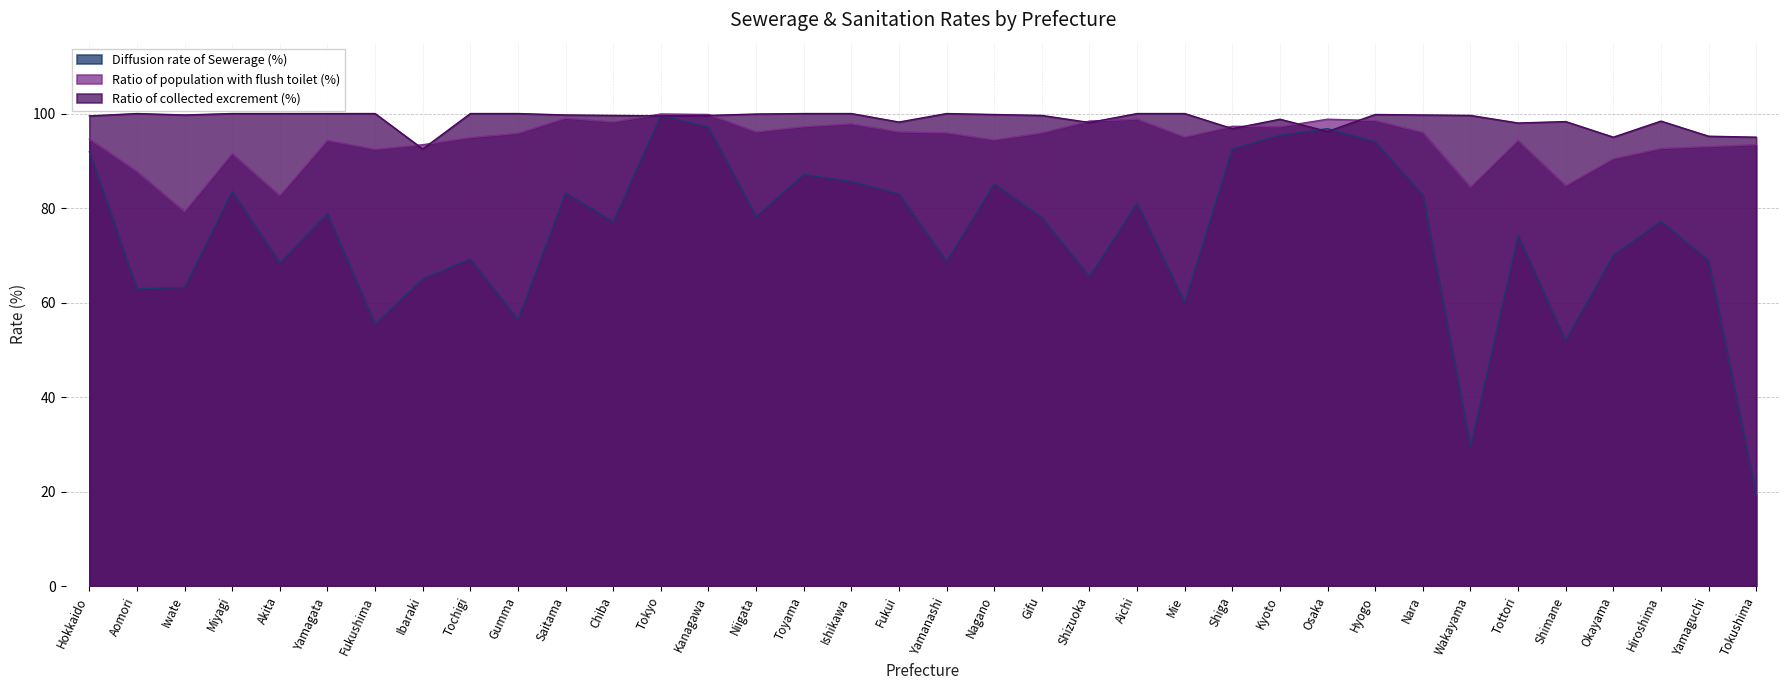

At which category is the sum across all series the highest?

Tokyo